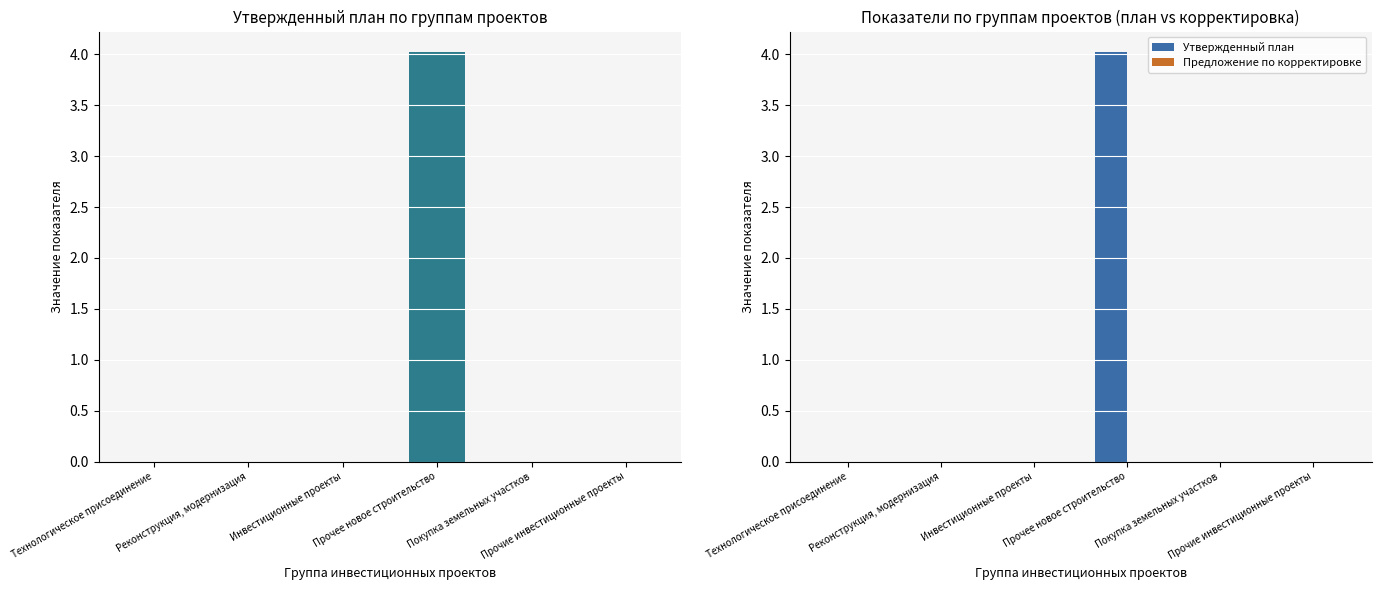

Where is Утвержденный план nearest to the value 2?

Технологическое присоединение